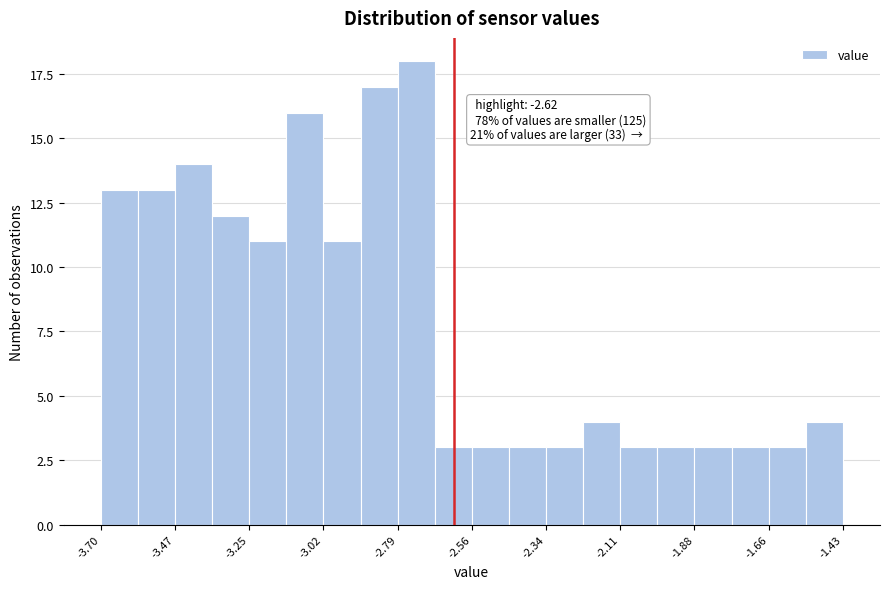

Around what value on the x-axis is the tallest bar? Give the approximate position of its centre, as read against the axis.

-2.75